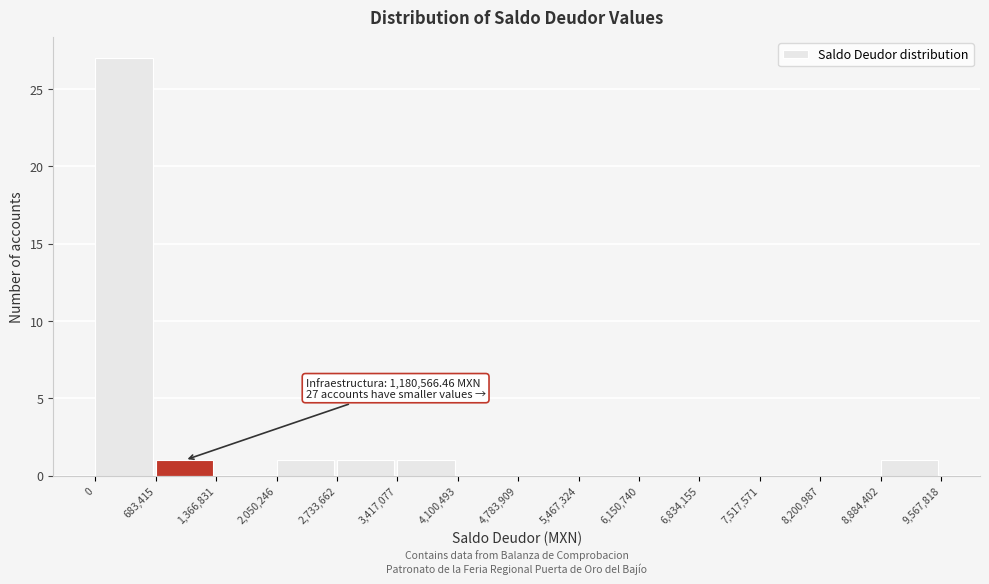

Over which range of the x-axis is the bar tallest?

0 to 683,415